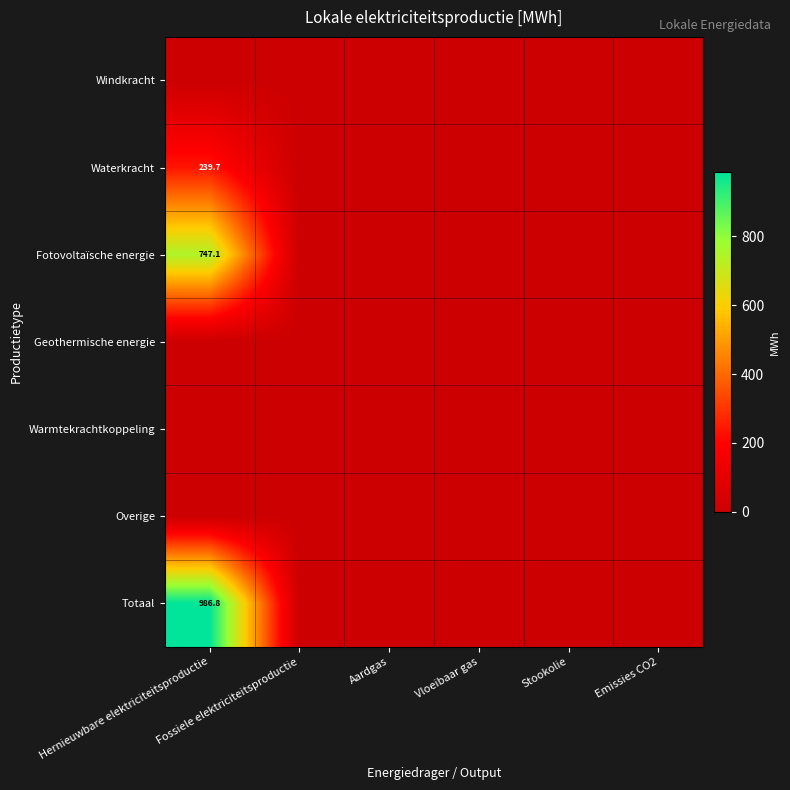

How many values in Fotovoltaïsche energie are above zero?

1